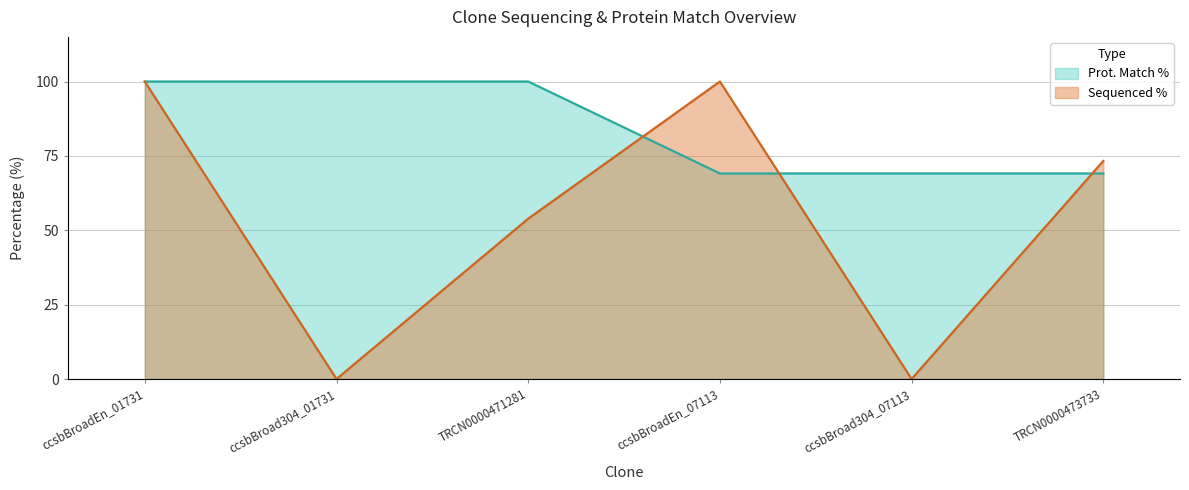

What are all the series names shown in the legend?

Prot. Match %, Sequenced %